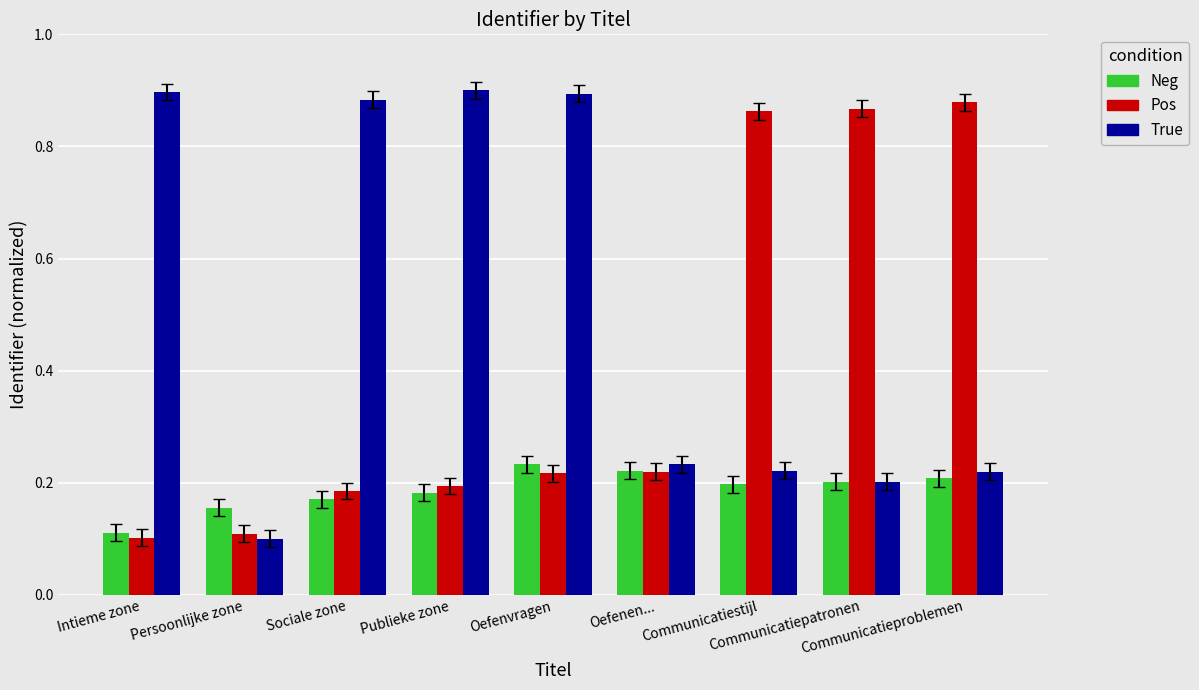

How many Neg values are between 0 and 1?

9